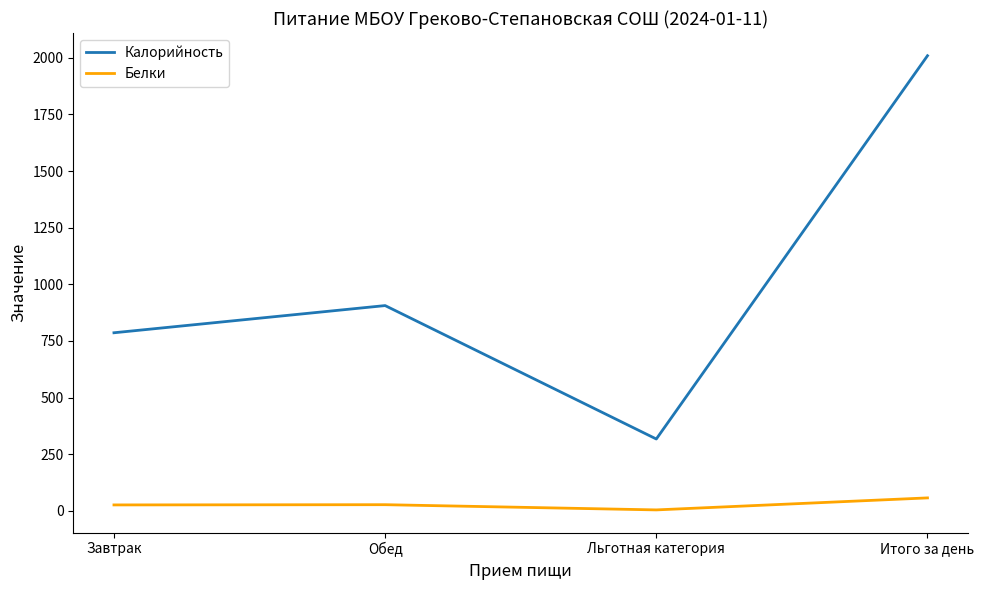

What is the difference between the maximum and minimum values in the Калорийность series?

1692